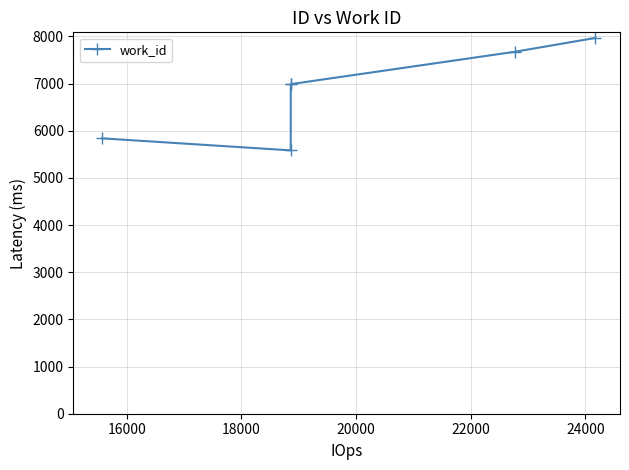

How many values are below 6990?

2